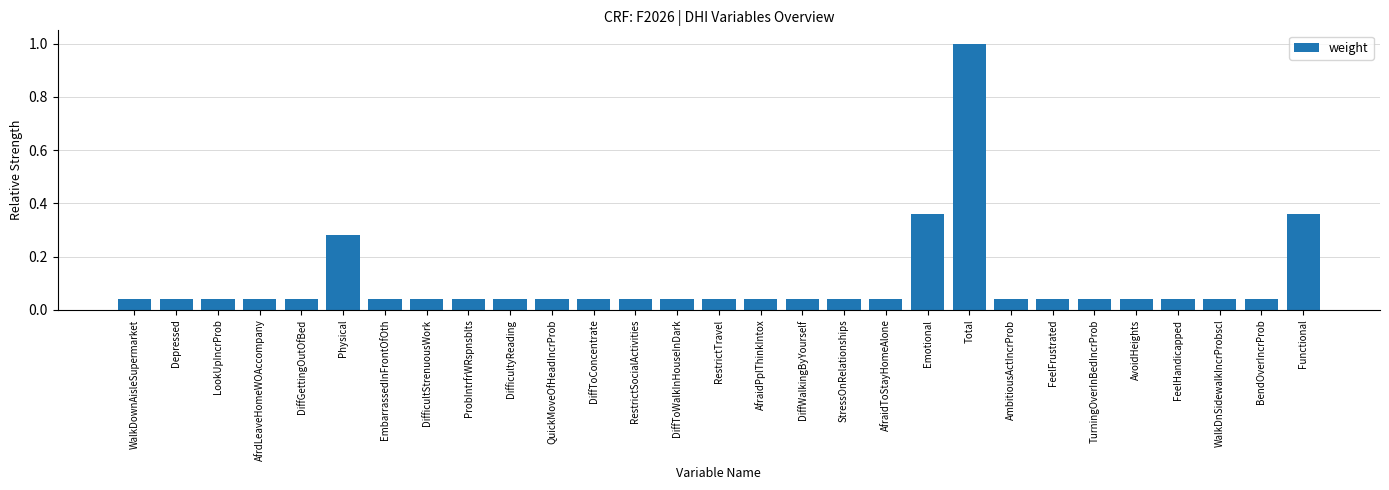

What is the difference between the maximum and minimum values?

1.0